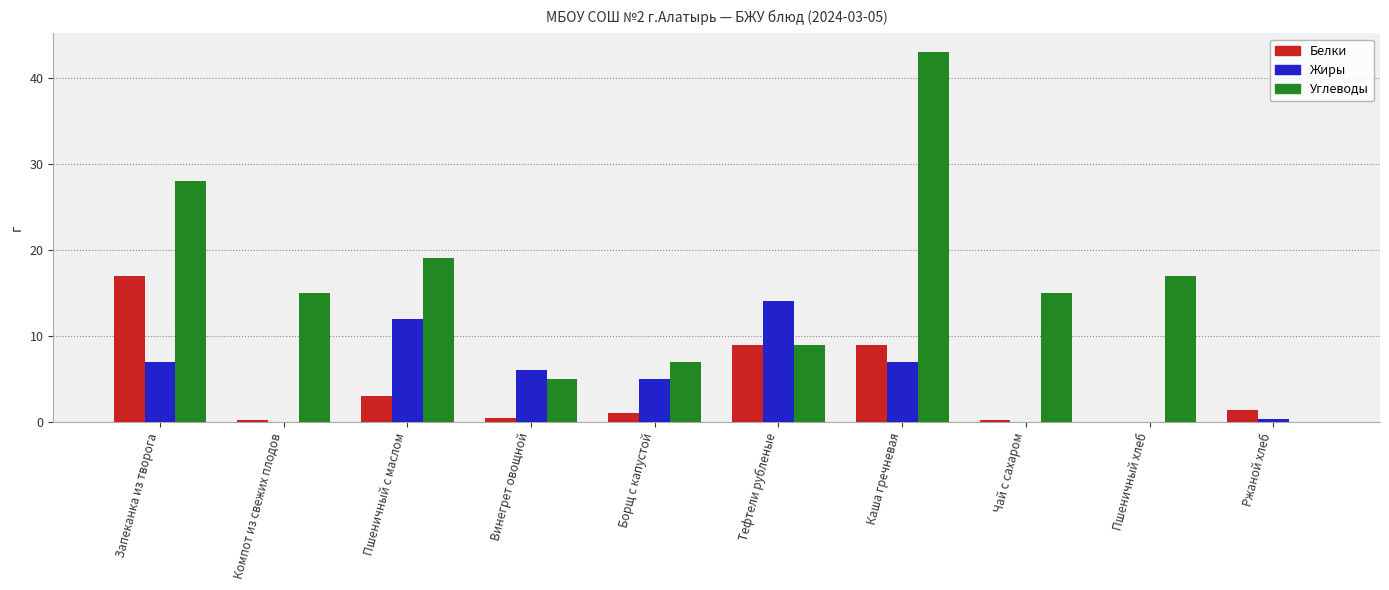

What is the greatest value displayed?

43.0